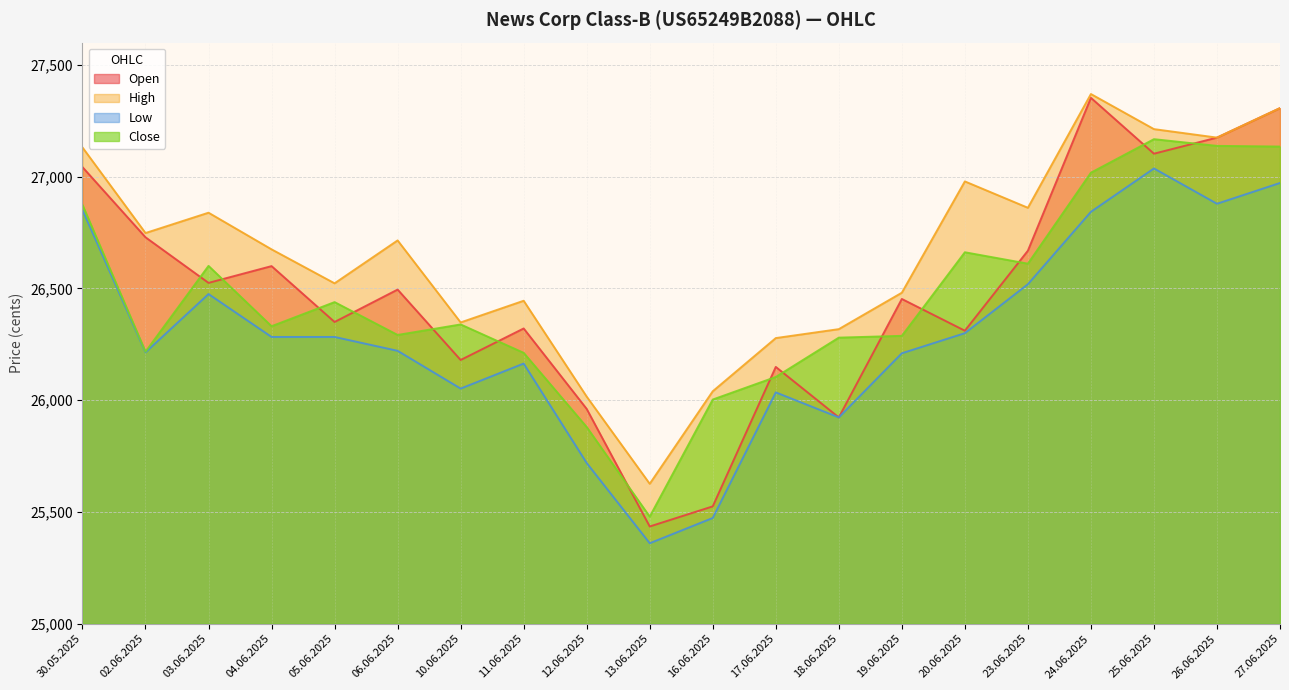

What is the lowest value of the High series?

25626